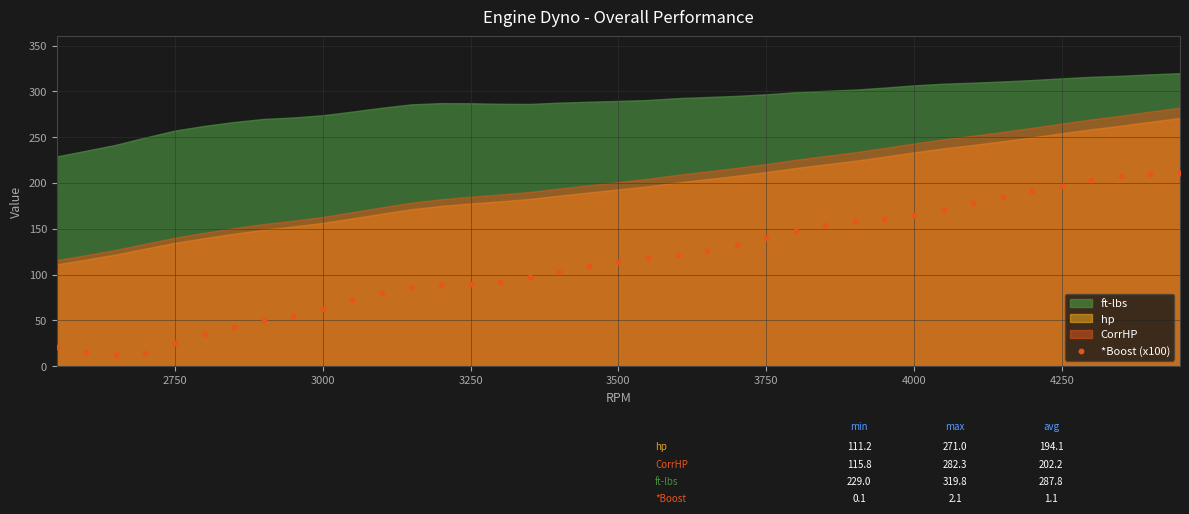

What is the range of Y values (max minus min)?

199.0